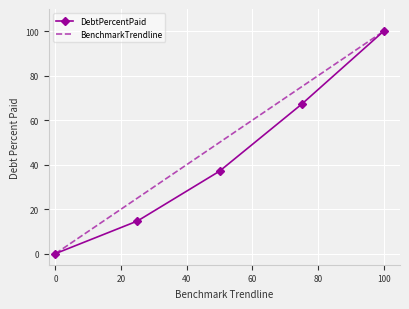

What is the highest value of the BenchmarkTrendline series?

100.0